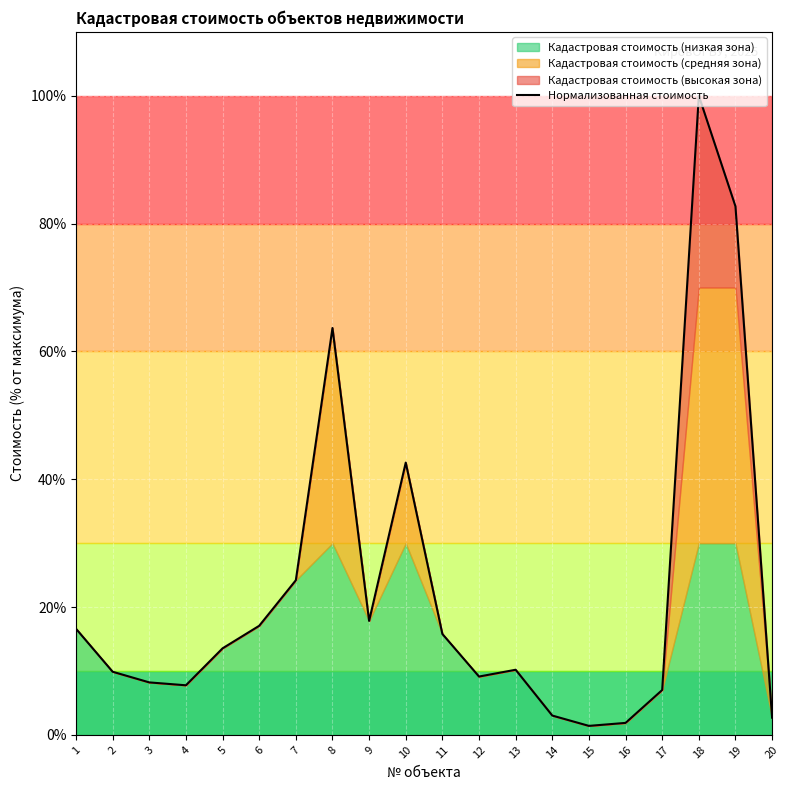

The value of Нормализованная стоимость at 12 is 9.1. True or false?

True